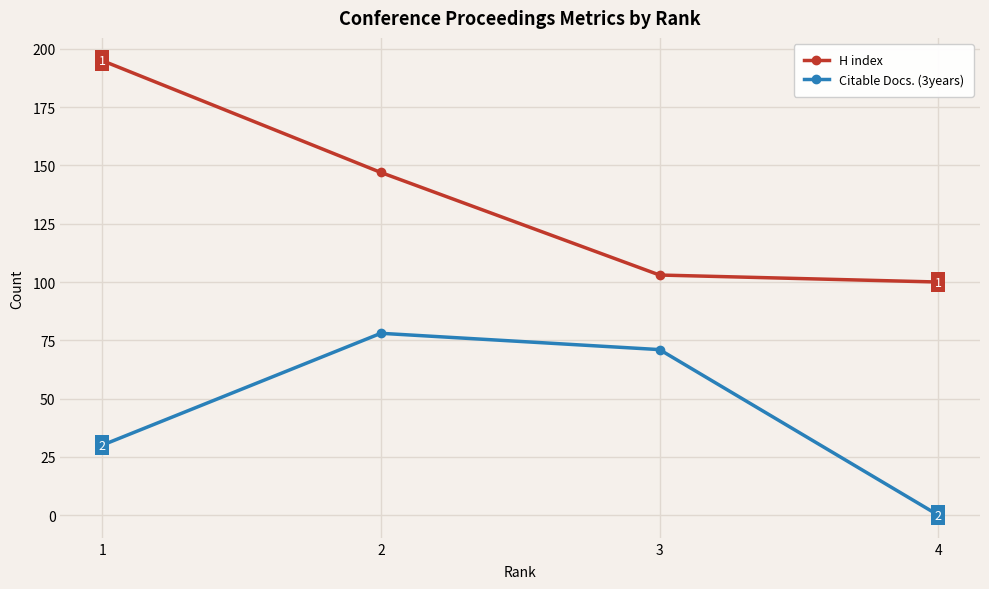

True or false: Citable Docs. (3years) and H index cross at least once.

False